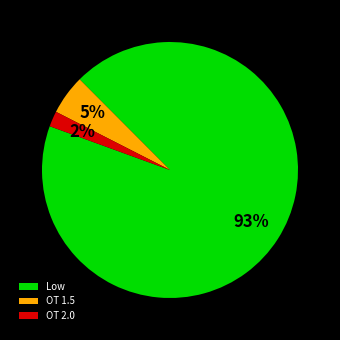

Is it true that OT 2.0 is 2% of the pie?

True